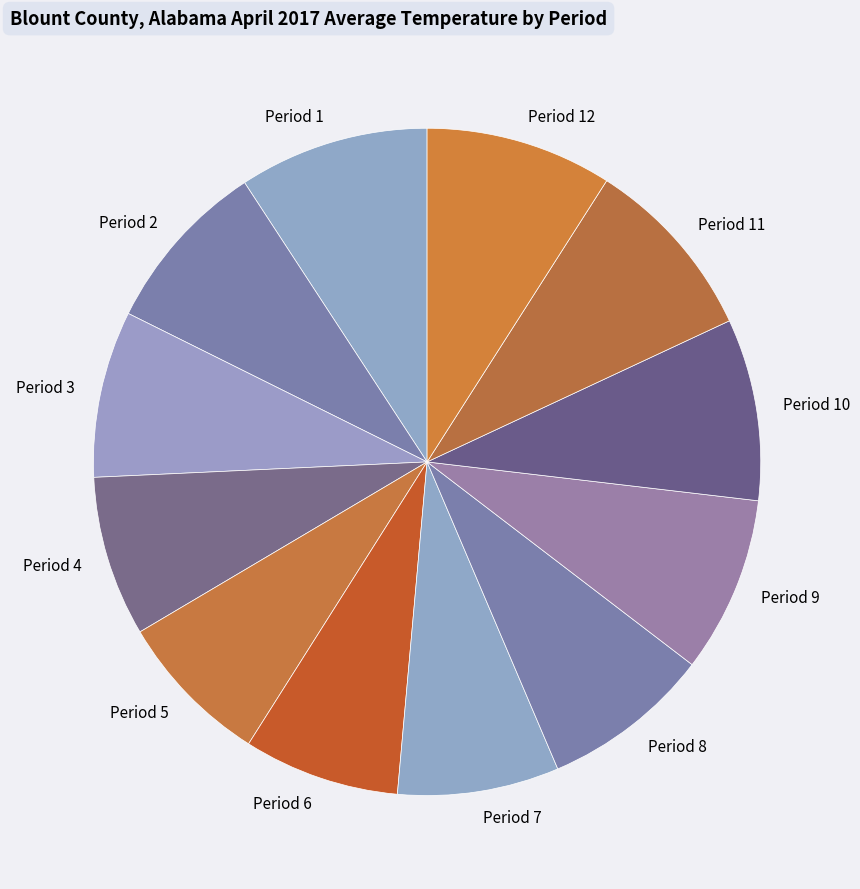

Is it true that Period 6 is 1% of the pie?

False